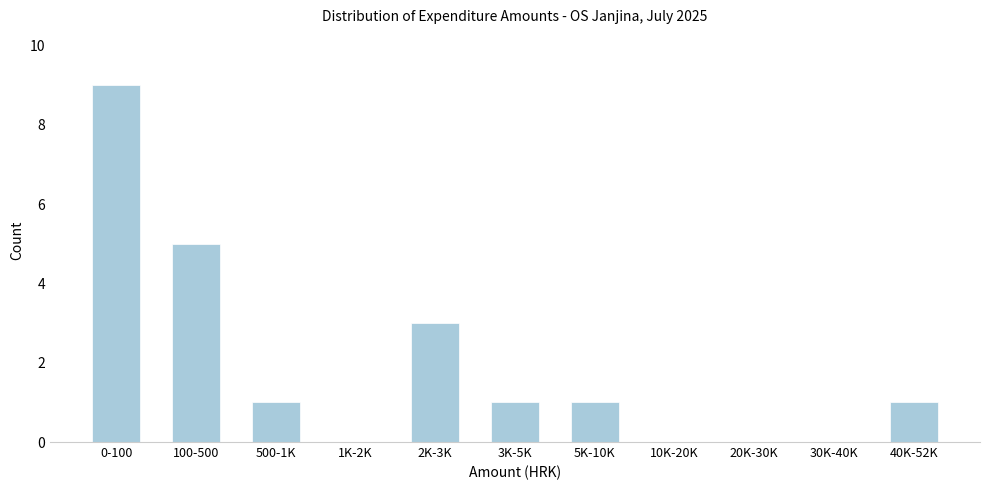

Reading left to right, list all the values displayed in this chart.

0-100=9	100-500=5	500-1K=1	1K-2K=0	2K-3K=3	3K-5K=1	5K-10K=1	10K-20K=0	20K-30K=0	30K-40K=0	40K-52K=1